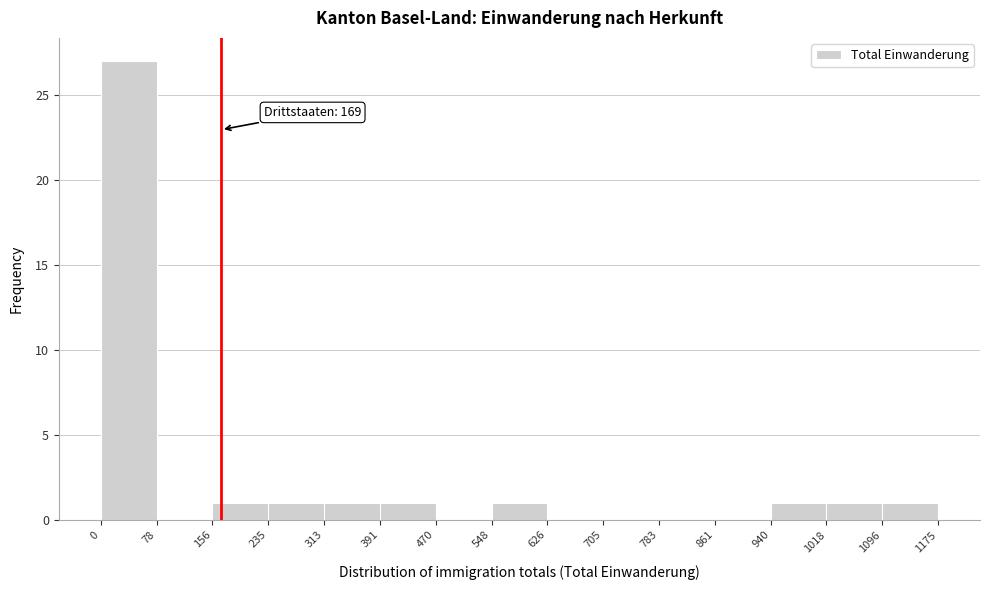

Which range on the x-axis has the tallest bar?

0 to 78